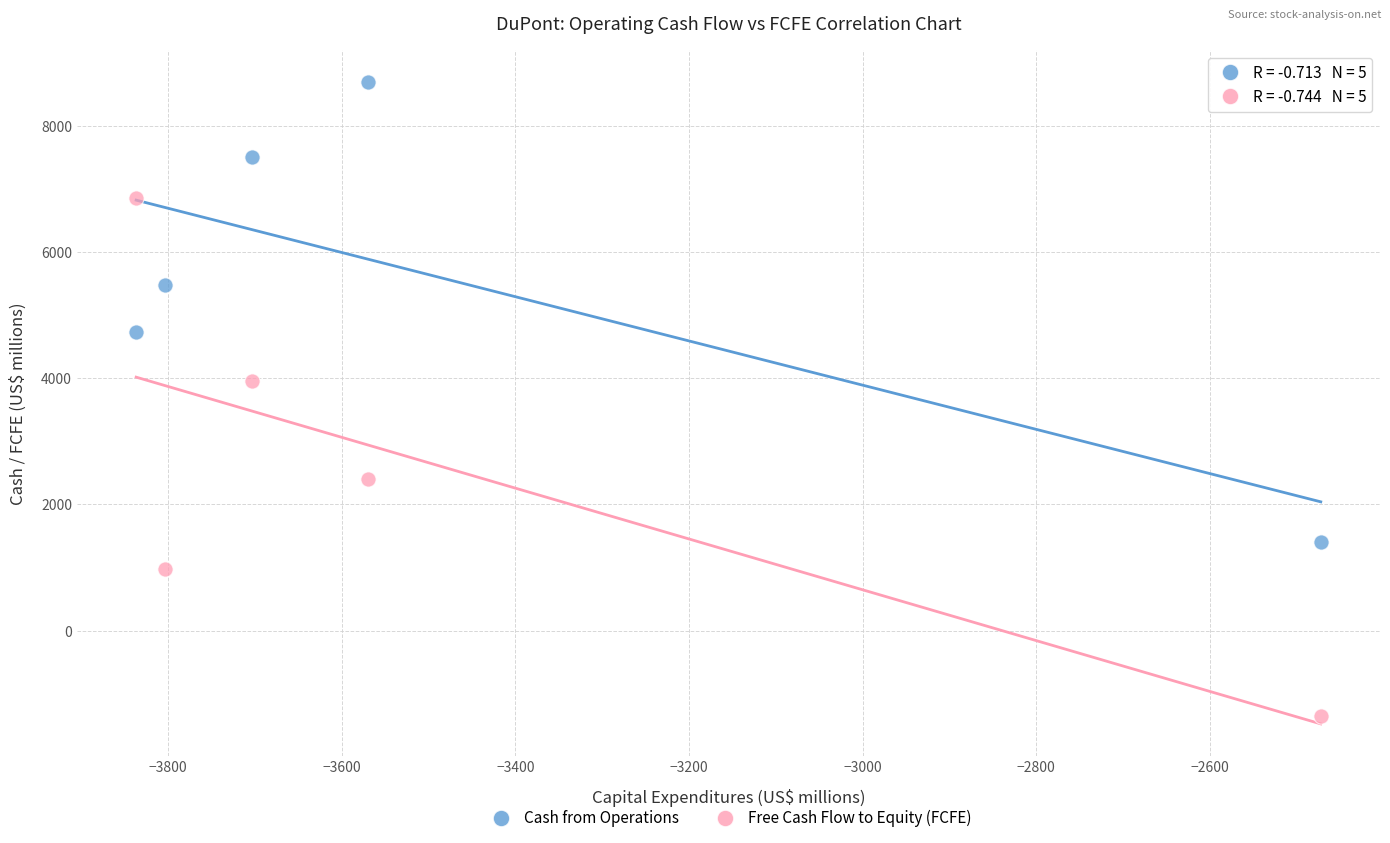

Across all data points, what is the range of Y values (max minus min)?

10047